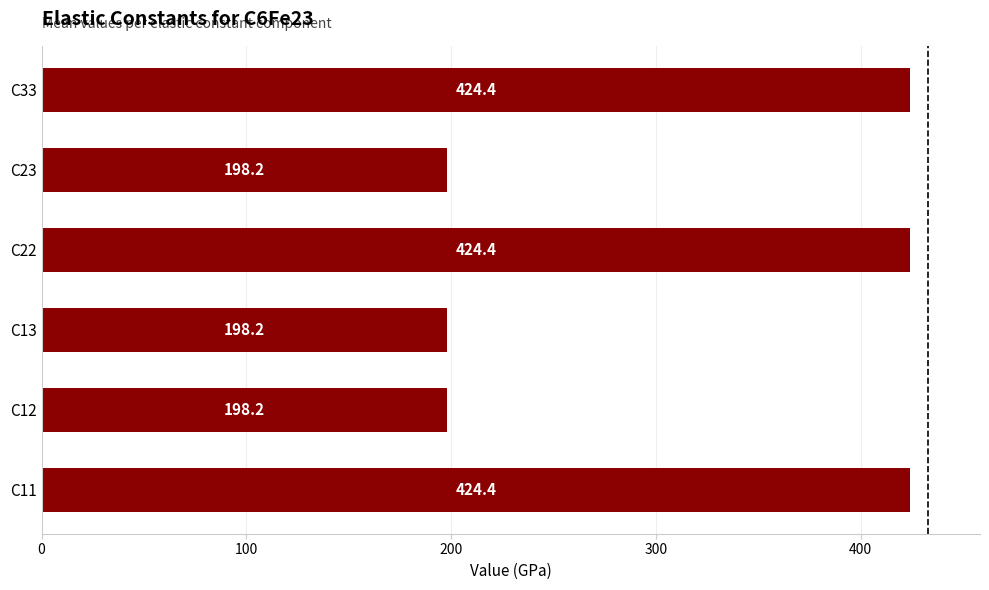

What is the difference between the maximum and minimum values?

226.2